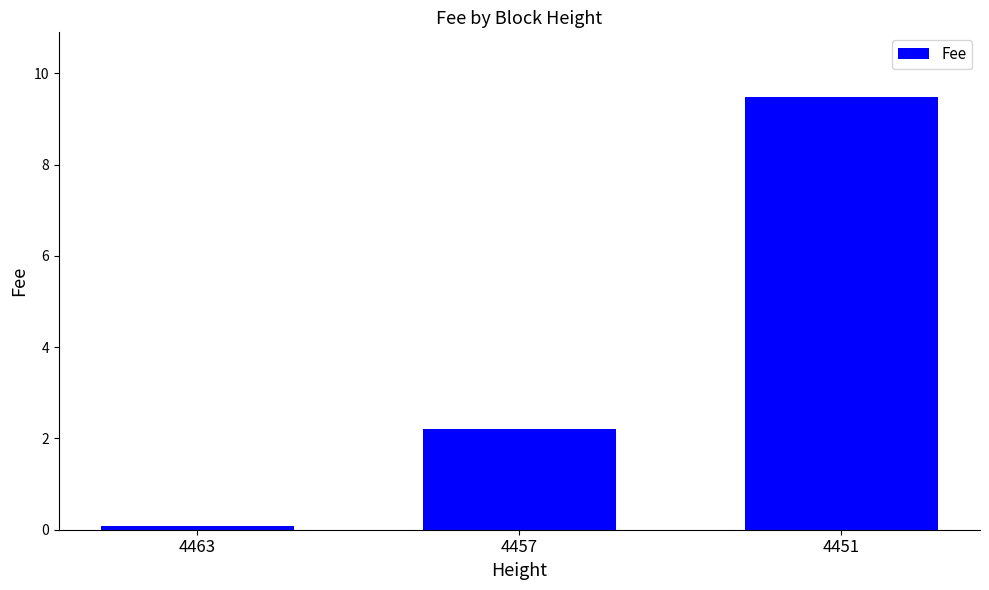

Approximately how many times larger is the value at 4451 compared to 4457?

4.3